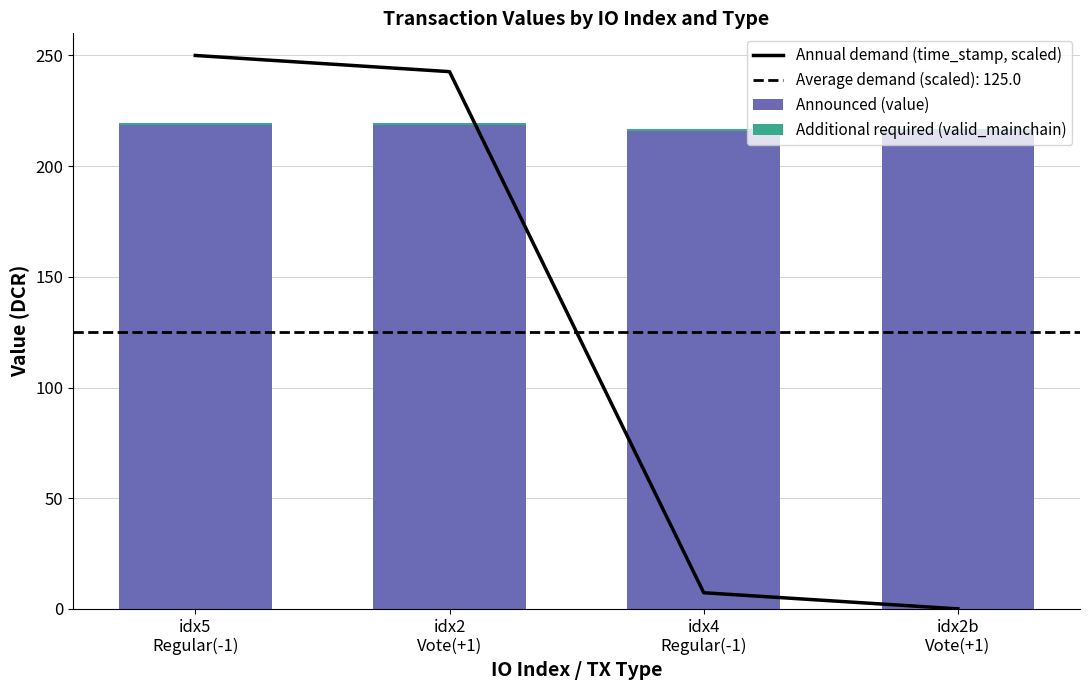

Between idx2
Vote(+1) and idx4
Regular(-1), which series saw the biggest shift?

Annual demand (time_stamp, scaled)